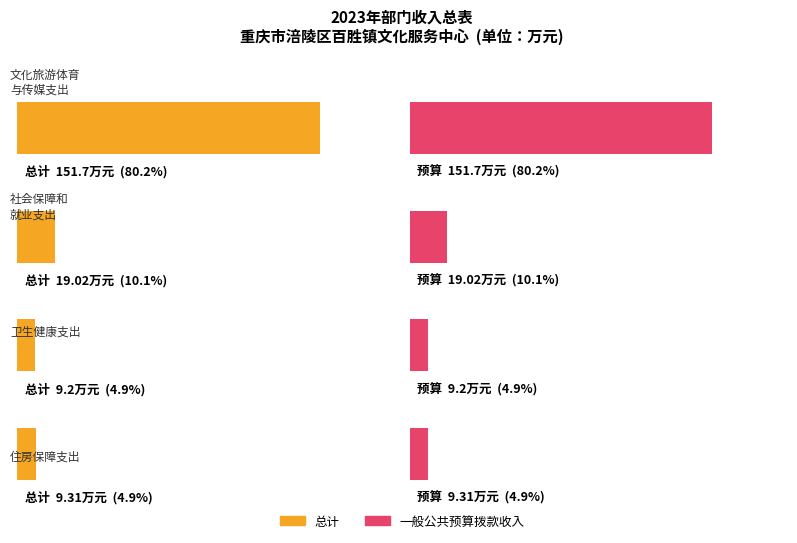

What position from the right is 住房保障支出?

1